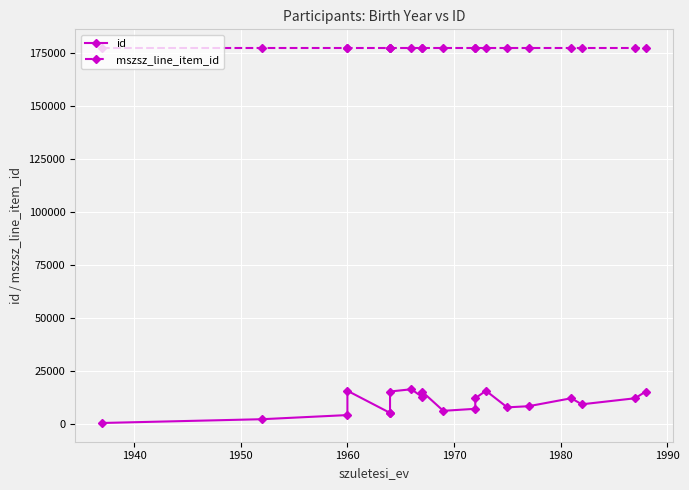

True or false: id and mszsz_line_item_id cross at least once.

False